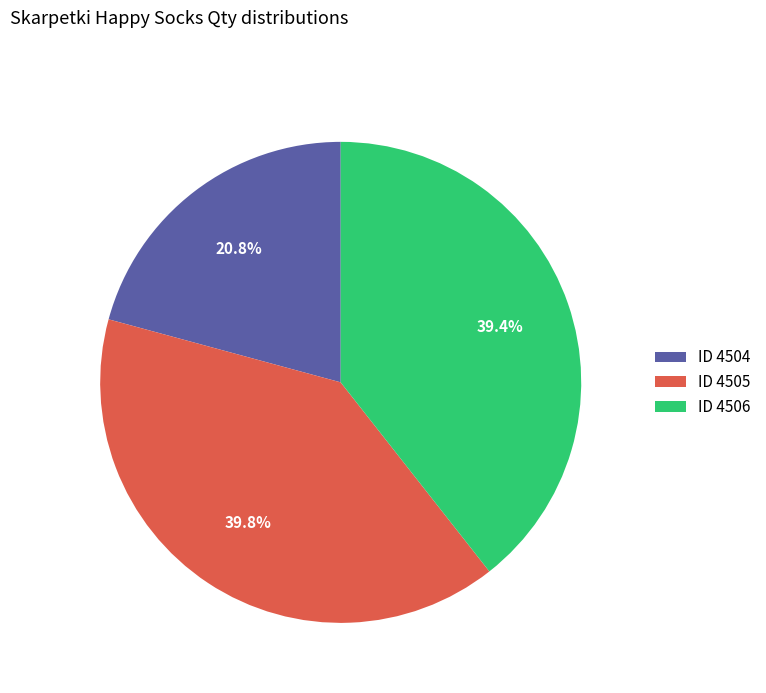

Which category has the smallest portion of the pie?

ID 4504